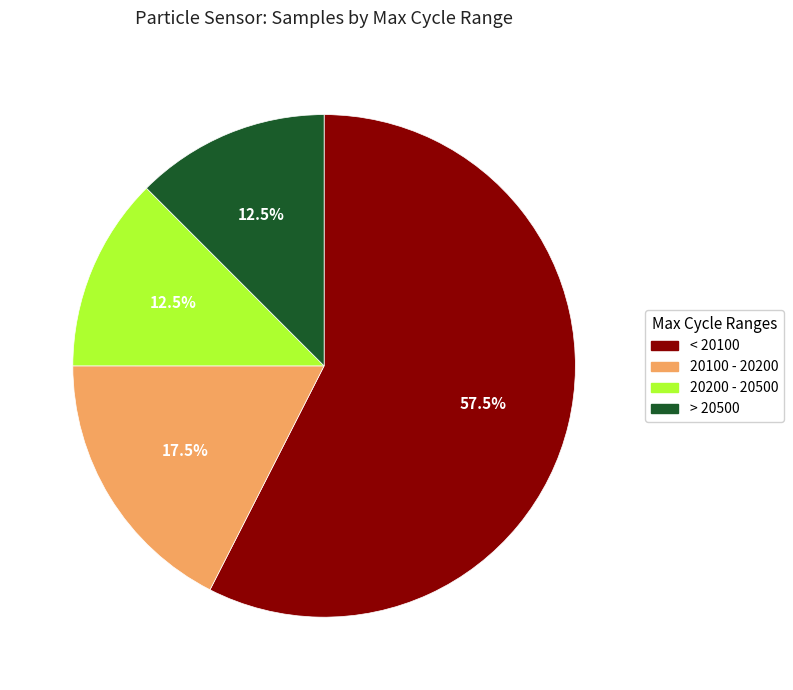

Count the number of slices in the pie.

4